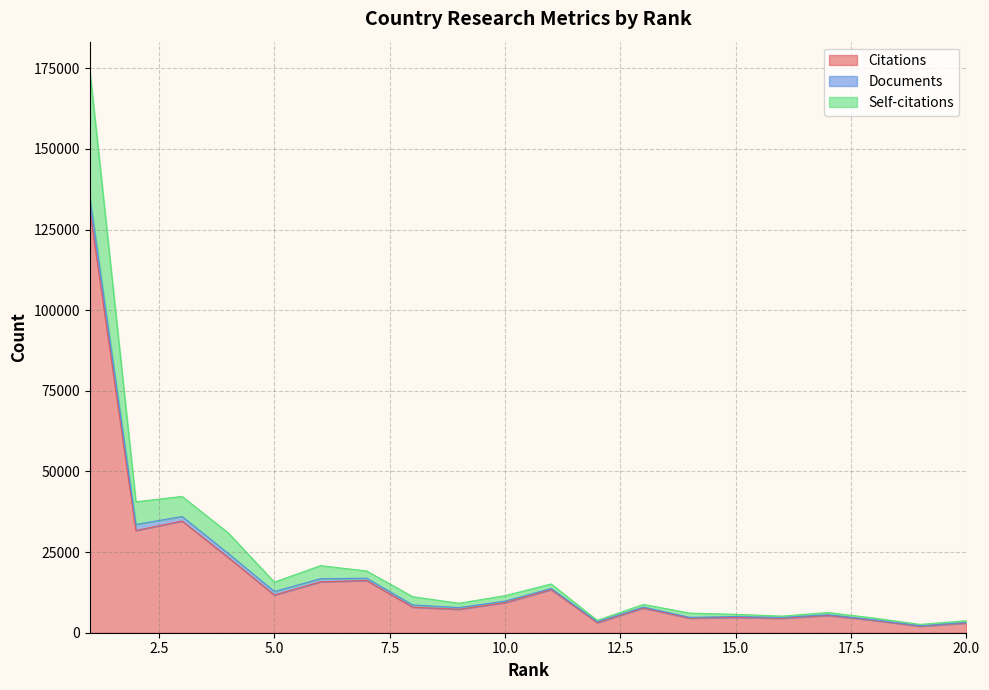

True or false: Citations and Self-citations intersect in this chart.

False